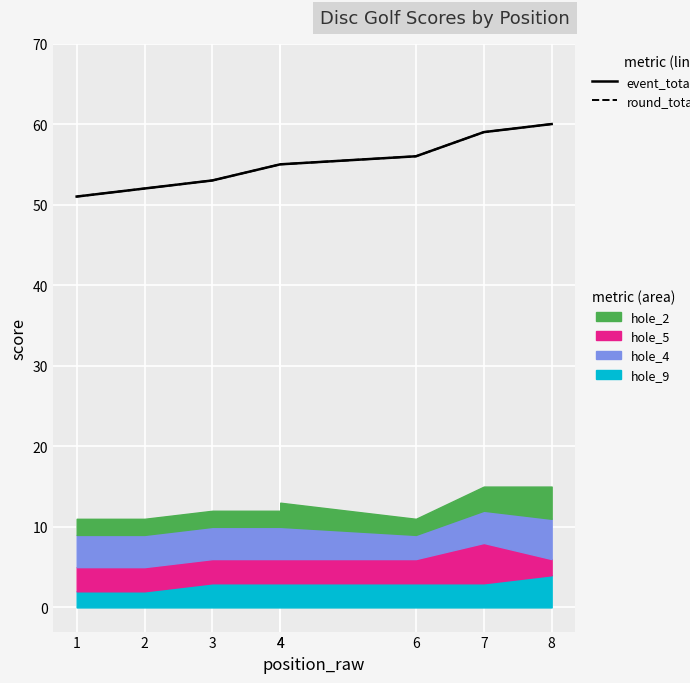

What is the minimum value for round_total_score?

51